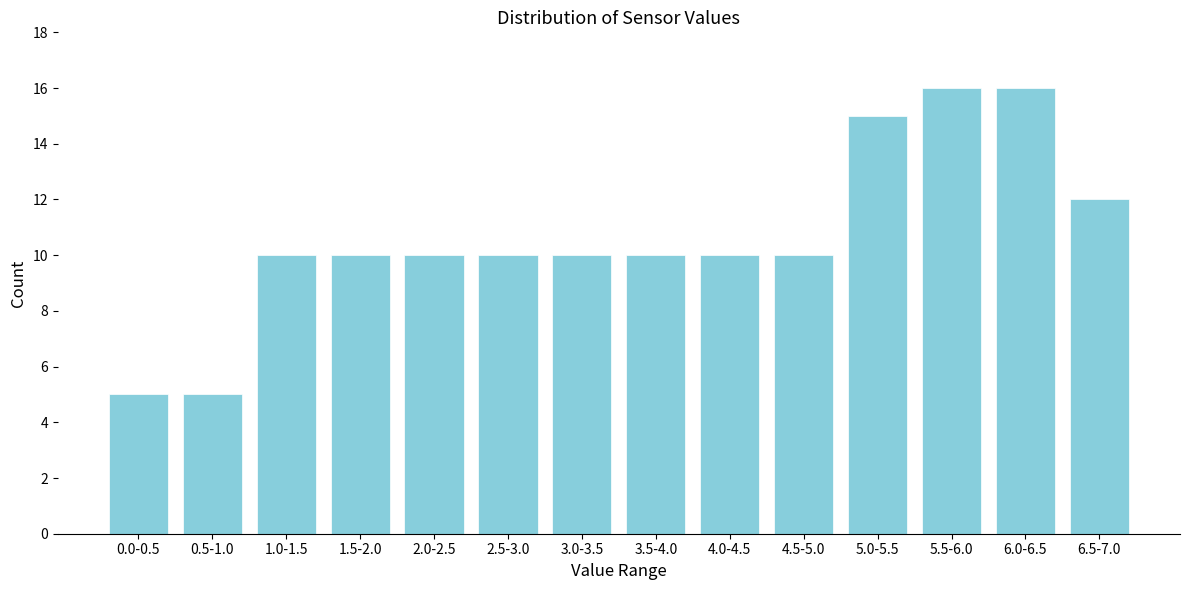

Reading left to right, what are all the values shown in this chart?

0.0-0.5=5	0.5-1.0=5	1.0-1.5=10	1.5-2.0=10	2.0-2.5=10	2.5-3.0=10	3.0-3.5=10	3.5-4.0=10	4.0-4.5=10	4.5-5.0=10	5.0-5.5=15	5.5-6.0=16	6.0-6.5=16	6.5-7.0=12